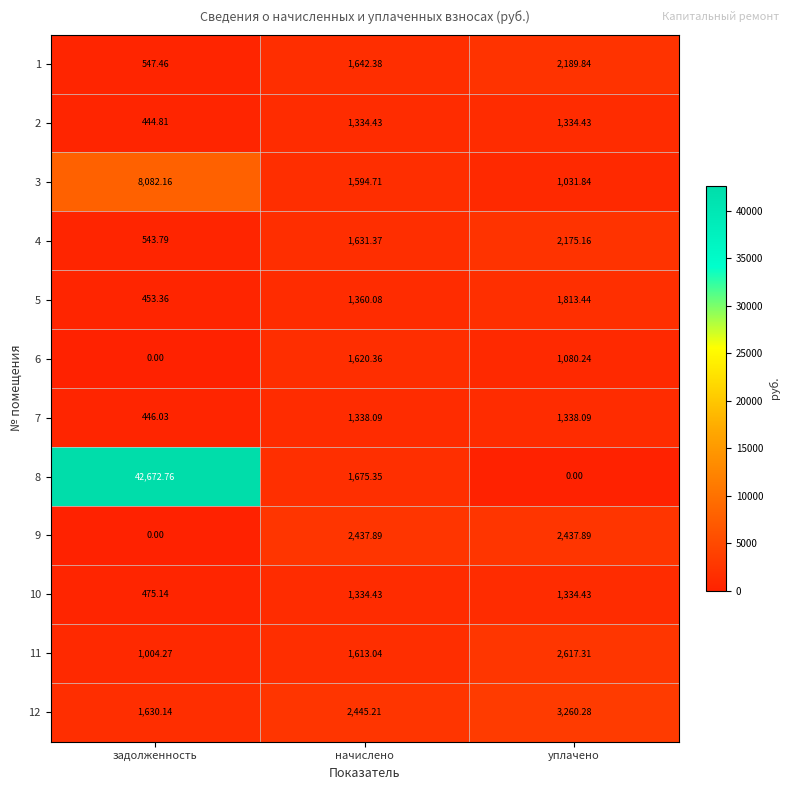

Is the value of 5 at уплачено greater than the value of 1 at уплачено?

No